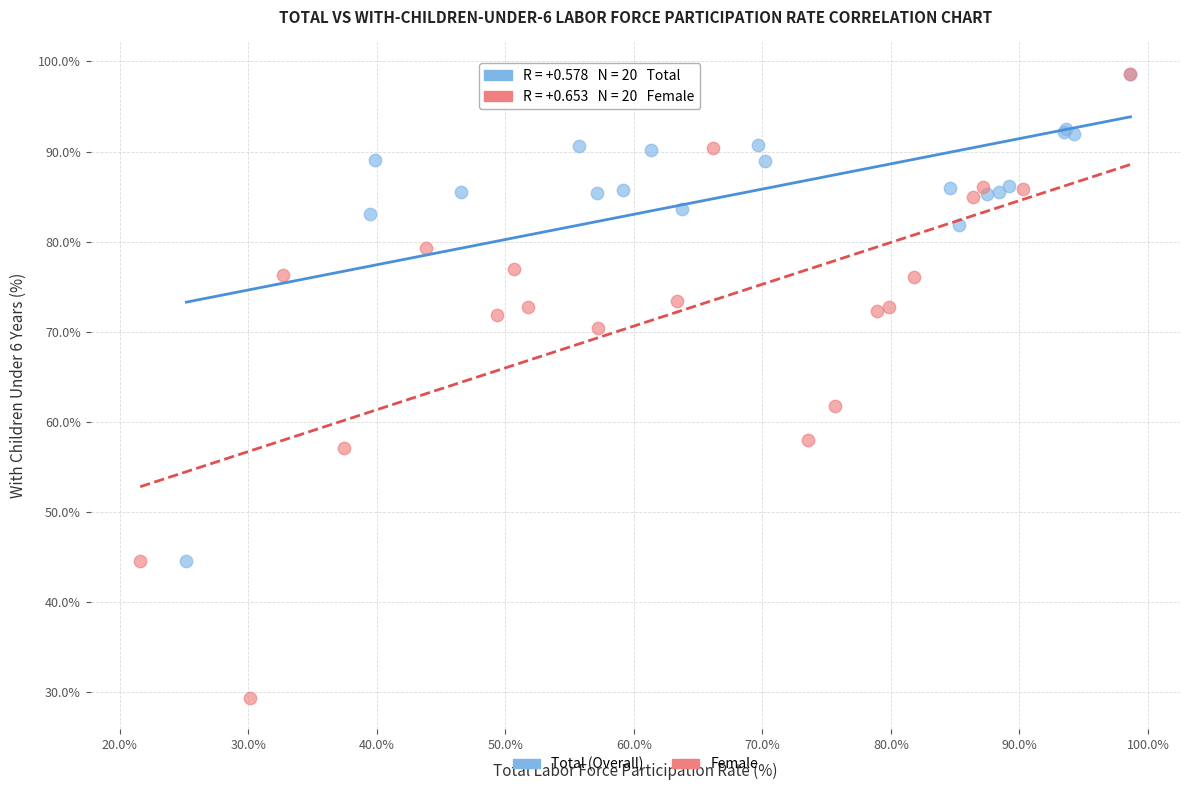

What are all the series names shown in the legend?

Total (Overall), Female